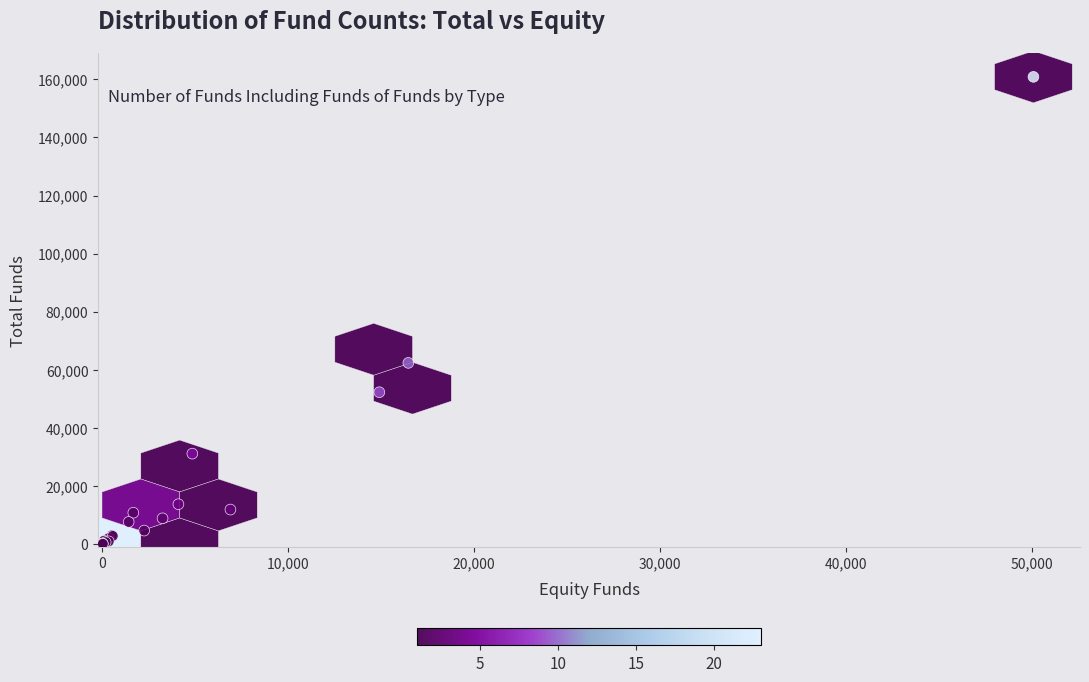

What Y value in the scatter plot is closest to 80474?

62389